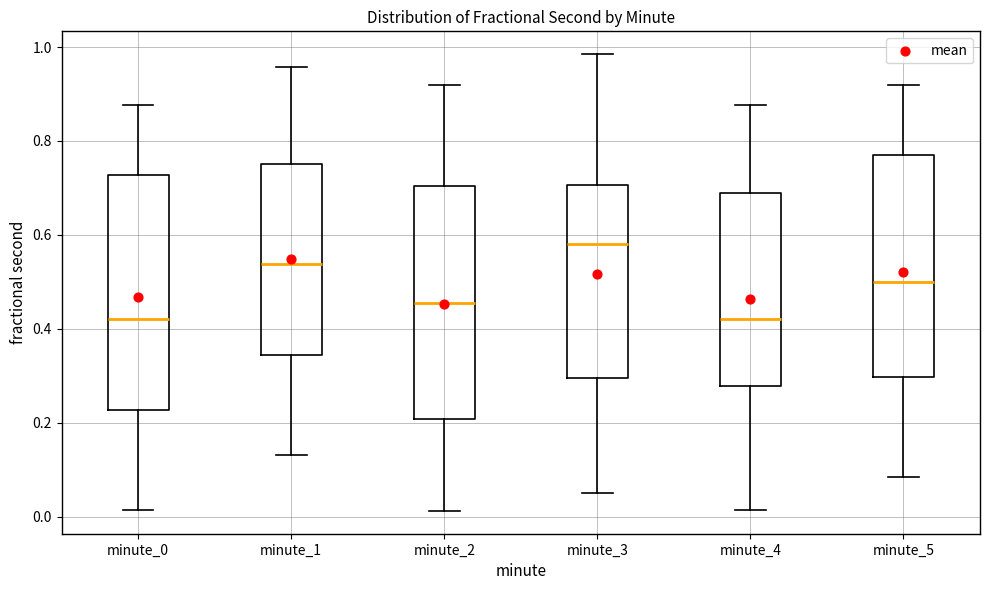

Reading left to right, transcribe this box plot: for each box, give where its median line is, the range the box spans, and where its two whiskers end, as read against the y-axis. The values are not printed on the chart, so give them approximately, as read against the axis.

minute_0: median 0.42, box 0.22 to 0.72, whiskers 0.02 to 0.88
minute_1: median 0.54, box 0.34 to 0.76, whiskers 0.14 to 0.96
minute_2: median 0.46, box 0.20 to 0.70, whiskers 0.02 to 0.92
minute_3: median 0.58, box 0.30 to 0.70, whiskers 0.06 to 0.98
minute_4: median 0.42, box 0.28 to 0.68, whiskers 0.02 to 0.88
minute_5: median 0.50, box 0.30 to 0.78, whiskers 0.08 to 0.92